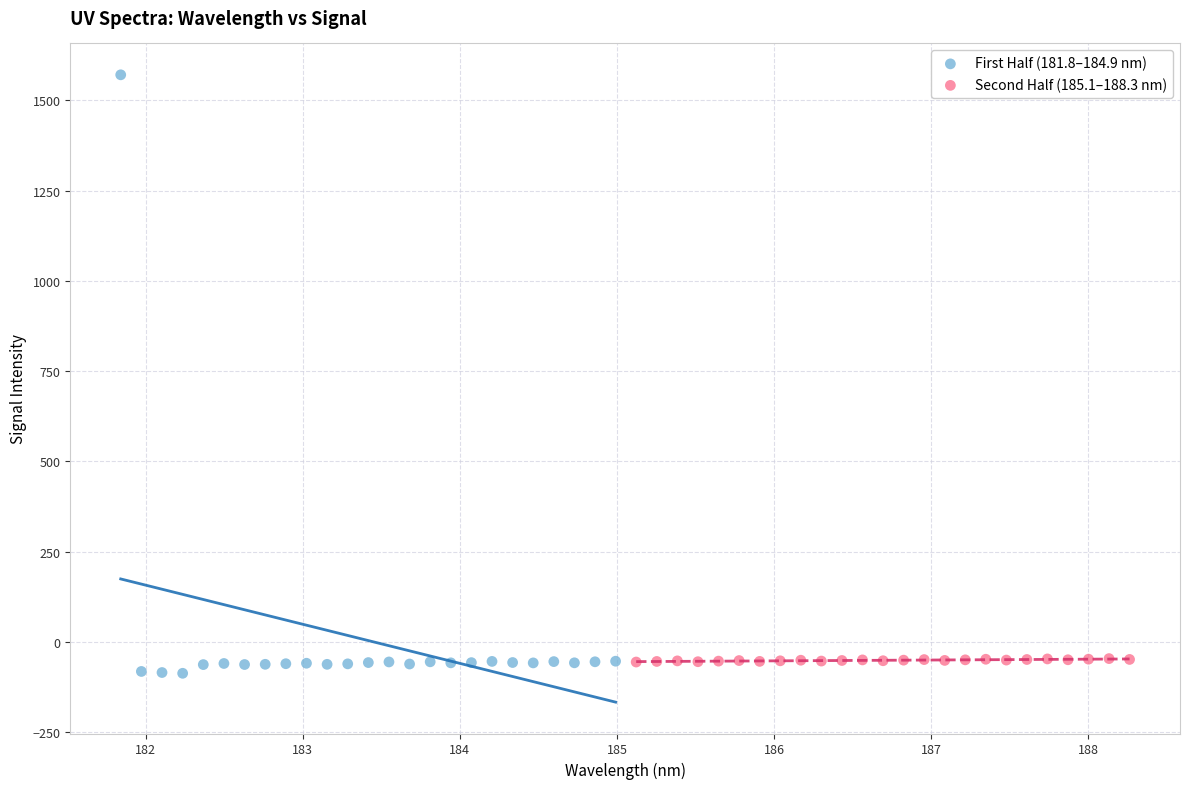

Which series contains the highest Y value?

First Half (181.8–184.9 nm)